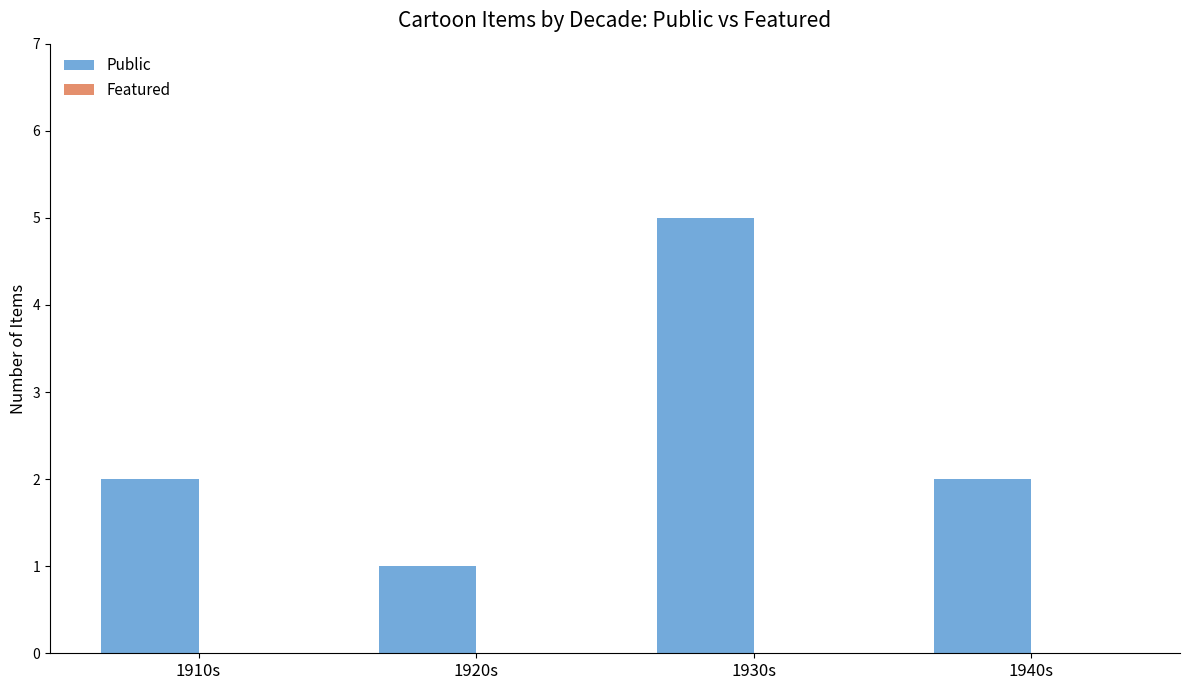

What is the difference between the values at 1910s and 1930s?

3